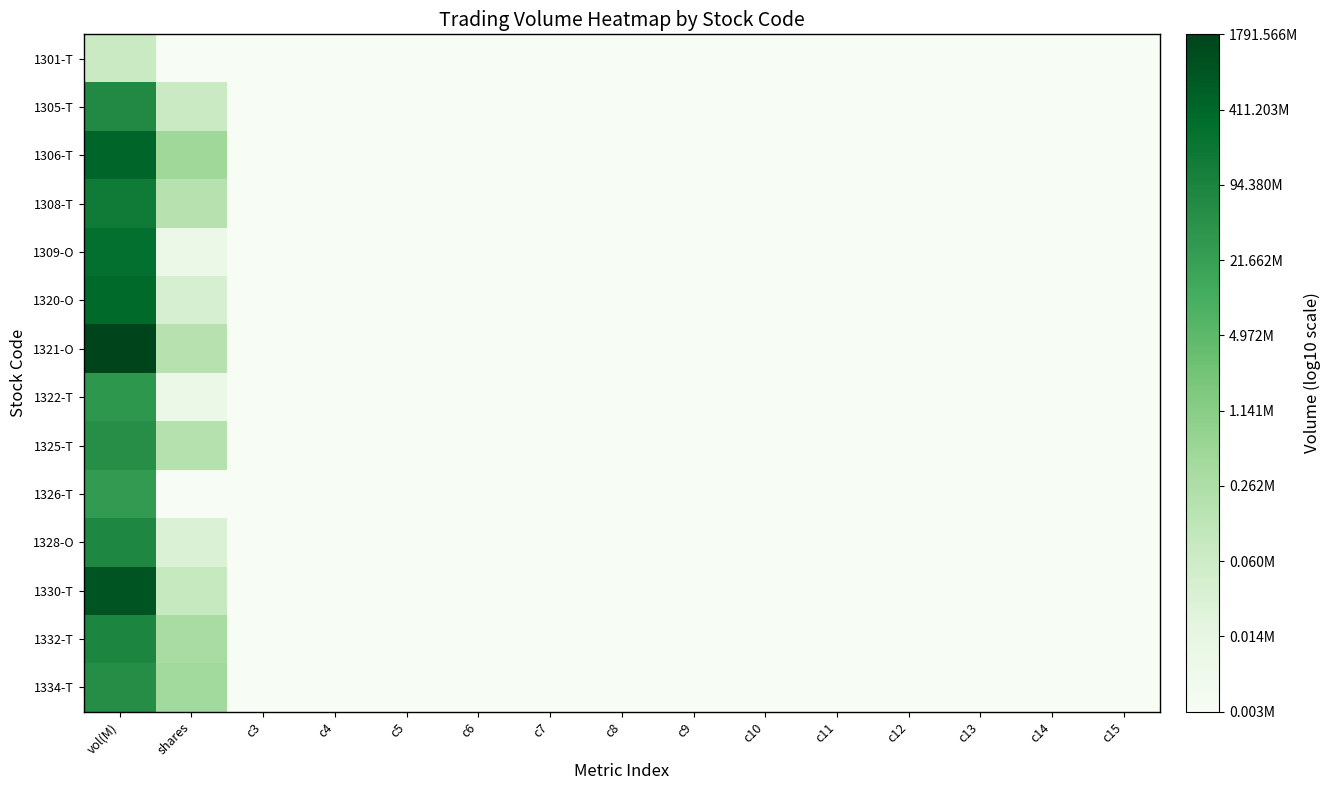

Which series has the largest range (max minus min)?

1321-O